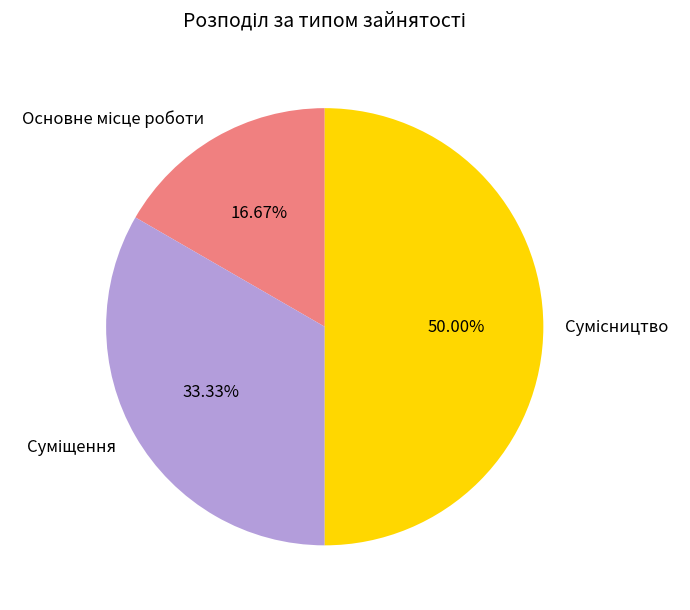

Count the number of slices in the pie.

3